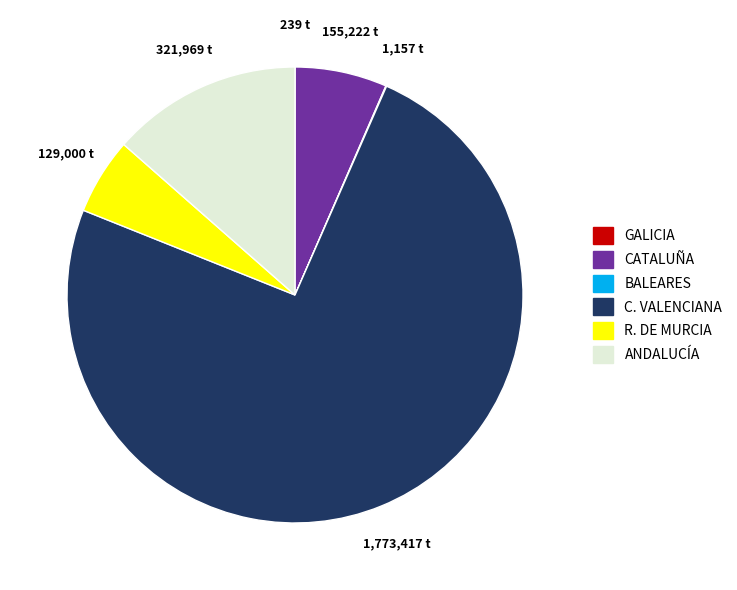

Is there any slice that represents more than half of the pie?

Yes